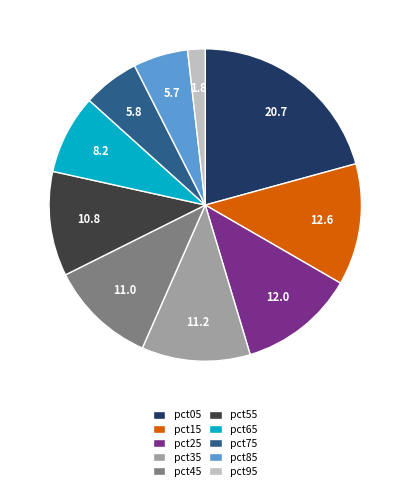

Is pct65 the majority of the pie?

No